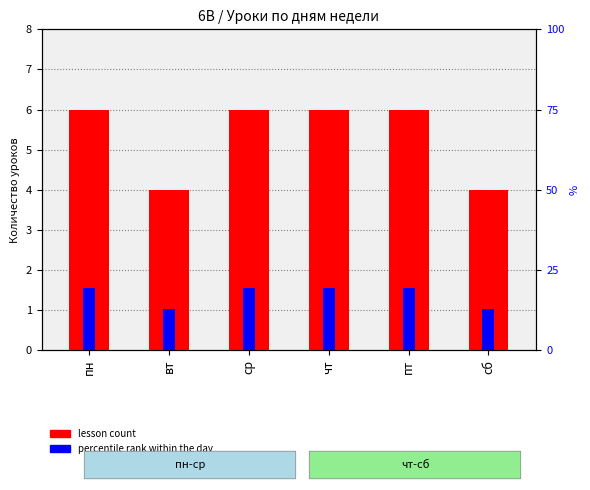

What is the label of the 6th bar from the left?

сб